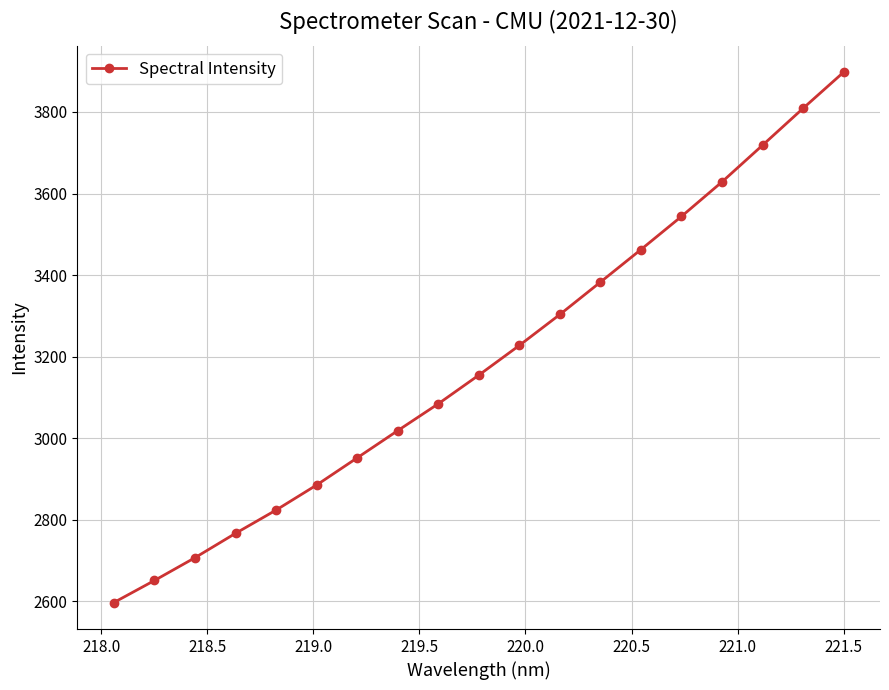

What is the sum of all values?

60615.0